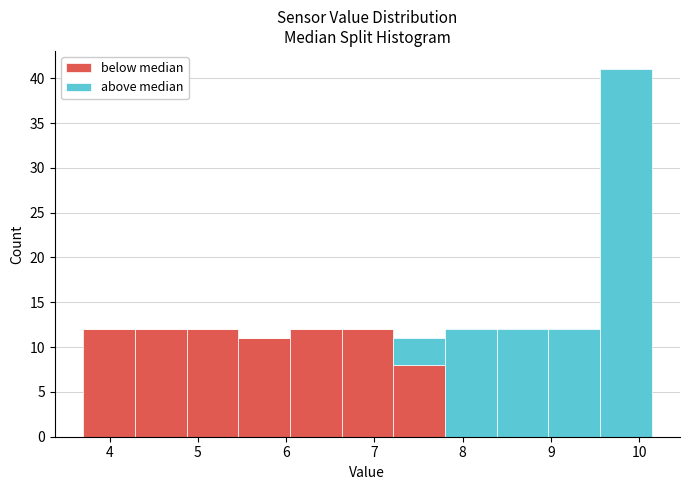

Which range on the x-axis has the tallest stacked bar (by total height)?

9.6 to 10.1